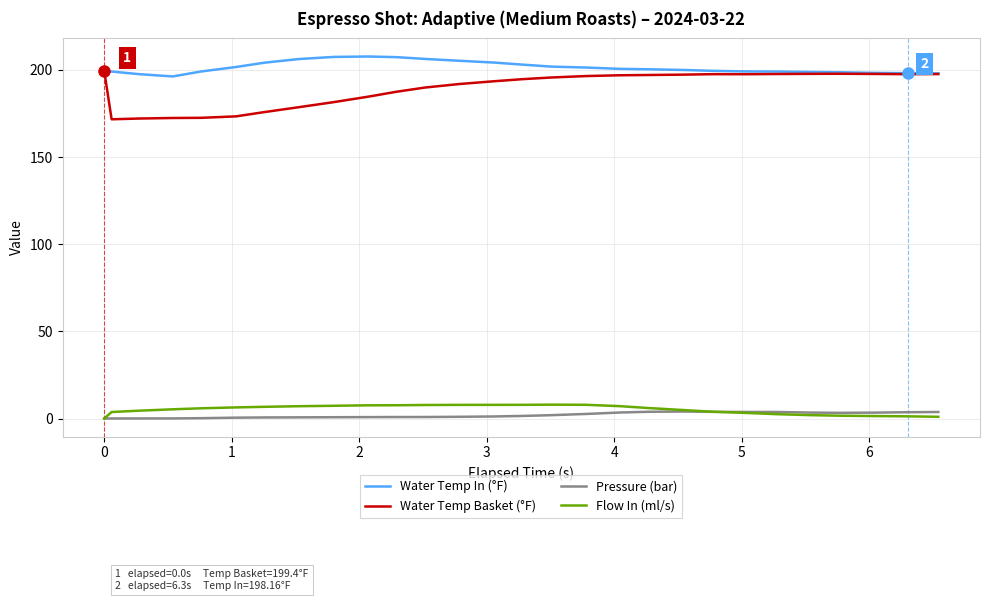

What is the minimum value for Water Temp Basket (°F)?

171.7